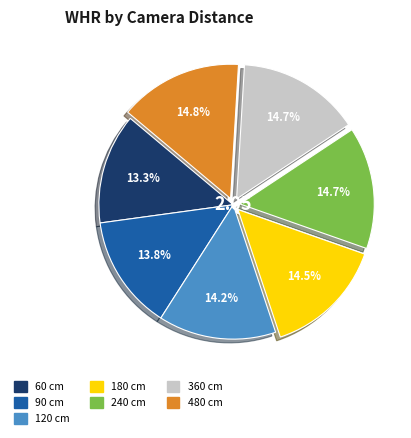

How many slices are in this pie chart?

7